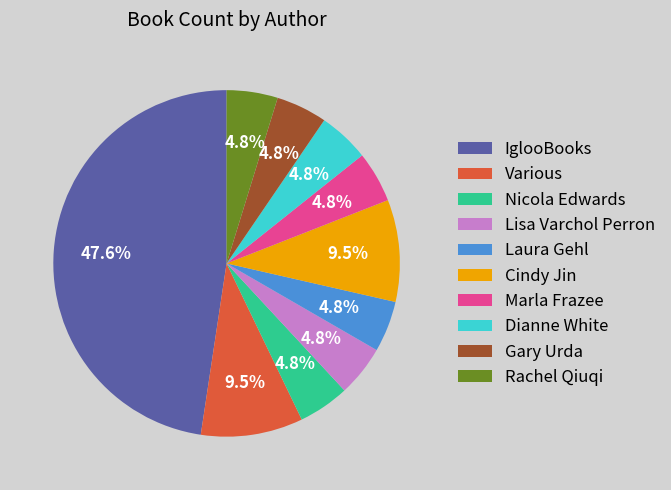

Is there a majority slice in this chart?

No